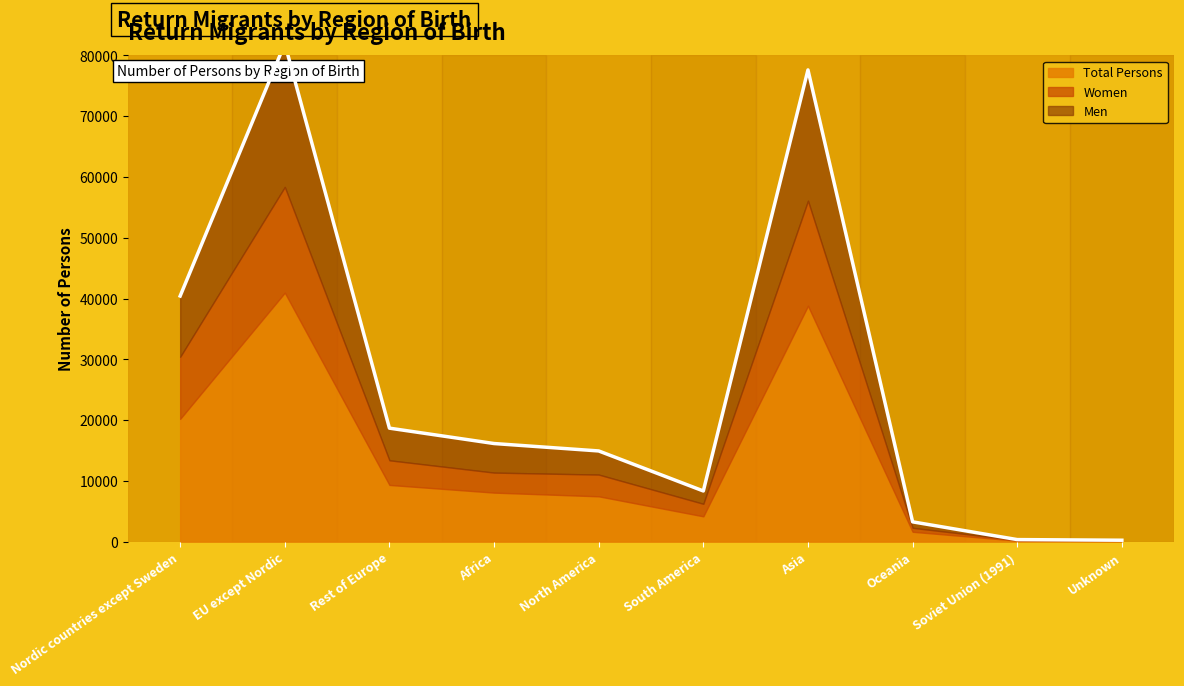

At which category does Men reach its first local valley?

South America